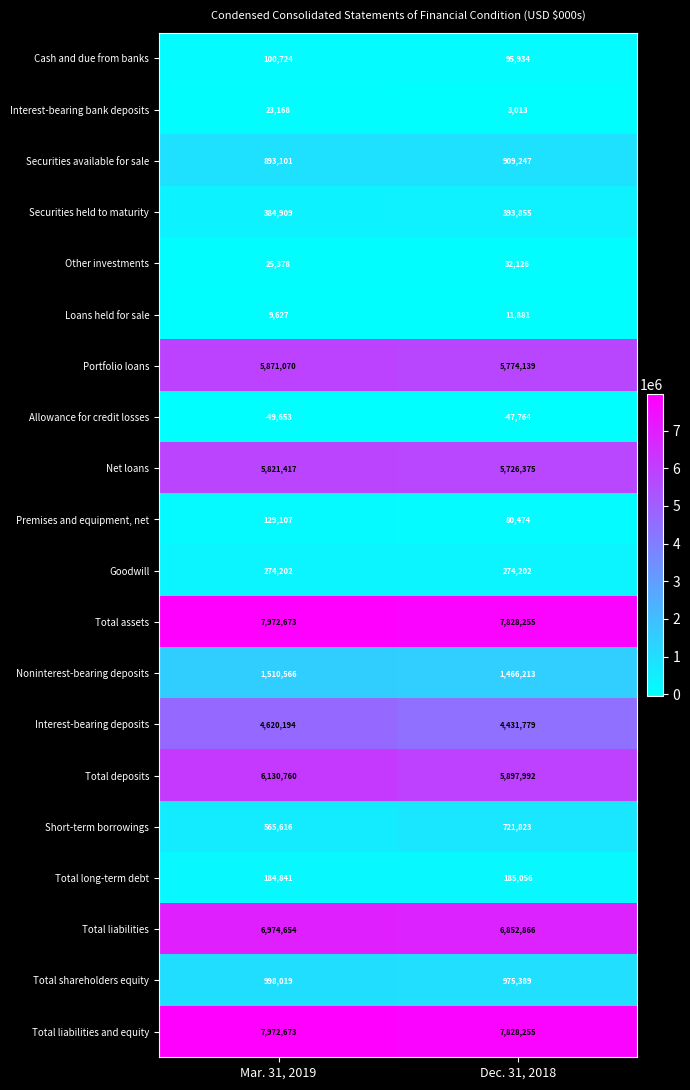

At which label is Securities available for sale closest to 901174?

Mar. 31, 2019